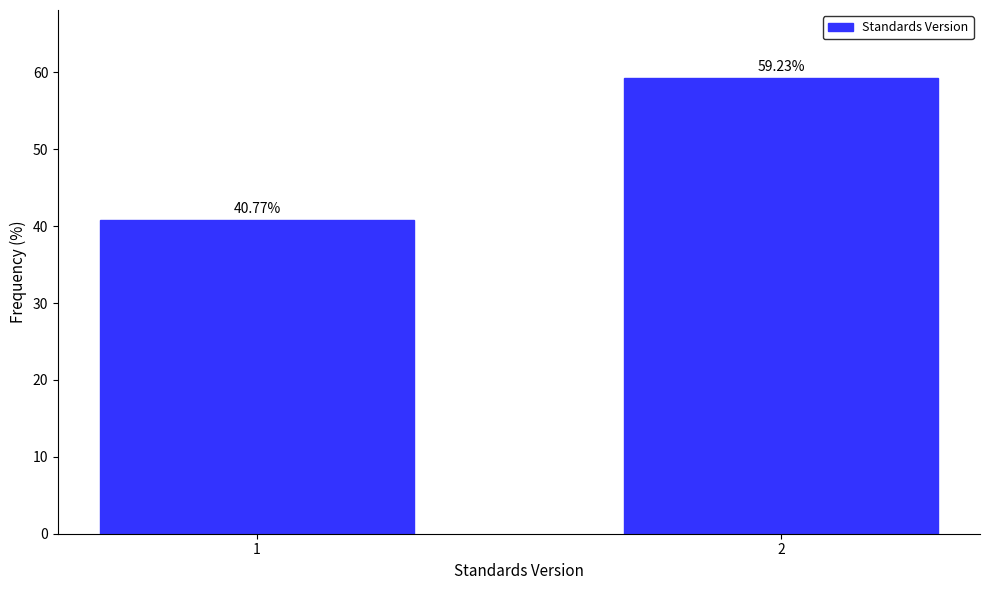

What is the ratio of the value at 2 to the value at 1?

1.5